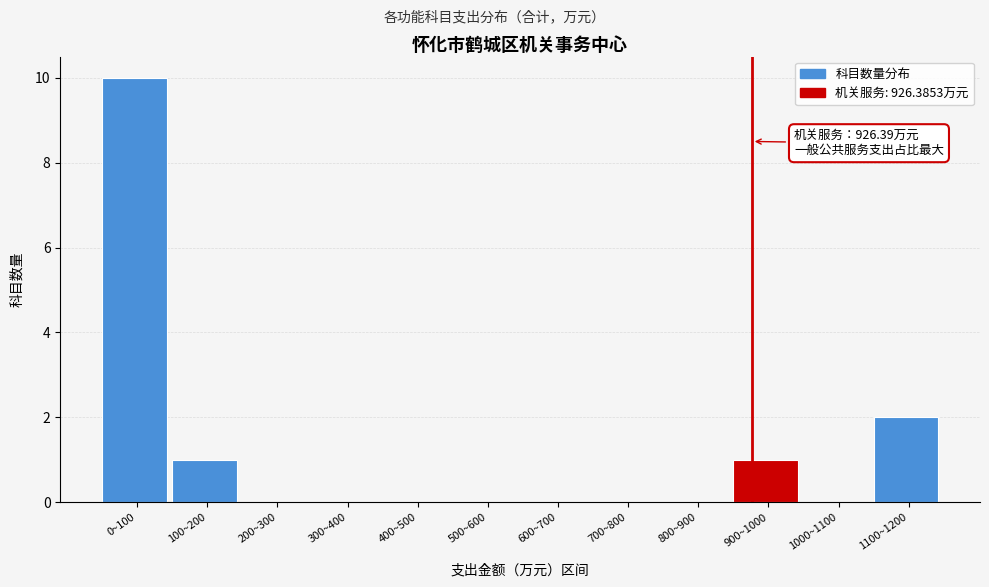

Reading left to right, what are all the values shown in this chart?

0~100=10	100~200=1	200~300=0	300~400=0	400~500=0	500~600=0	600~700=0	700~800=0	800~900=0	900~1000=1	1000~1100=0	1100~1200=2